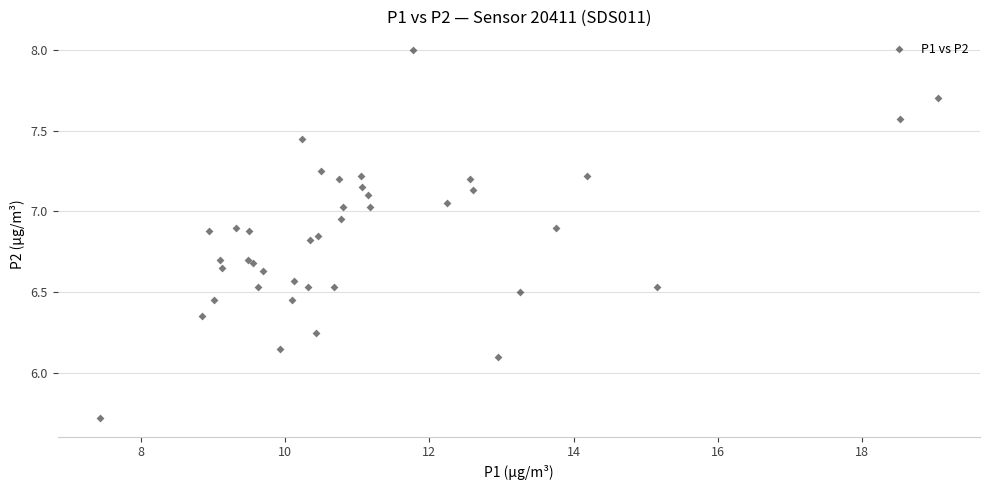

What Y value in the scatter plot is closest to 6?

6.1